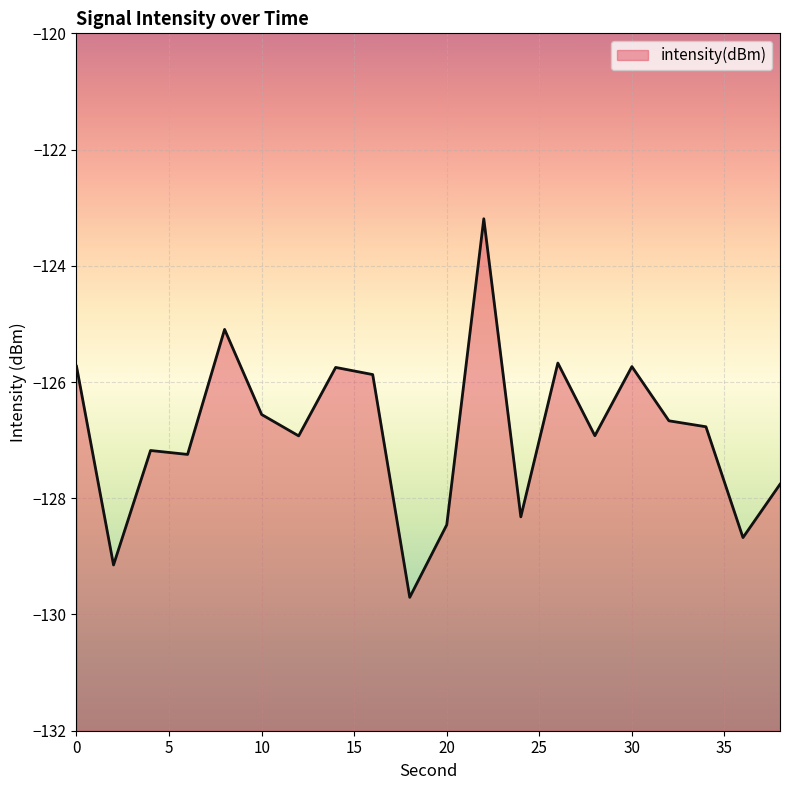

What is the value of the 13th point from the left?

-128.3